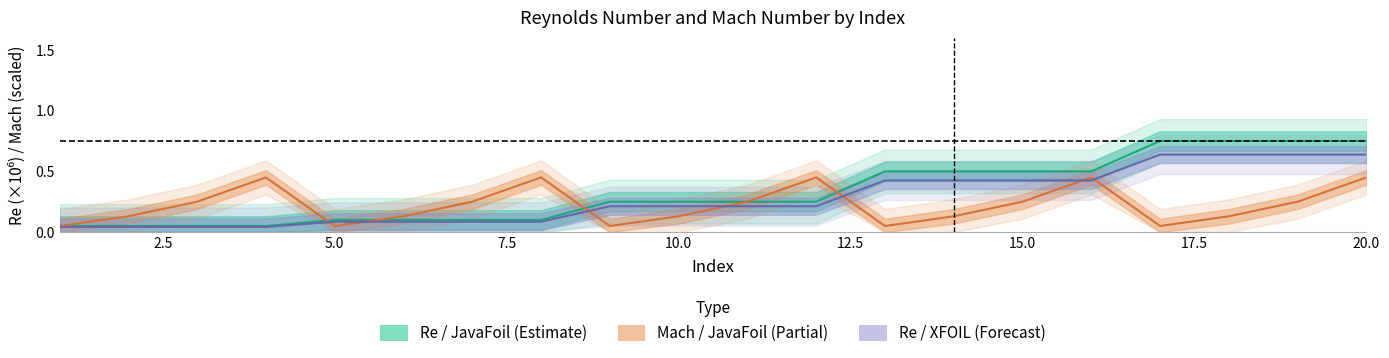

Is the value of Re_XFOIL at 19 greater than the value of Re_JavaFoil at 5?

Yes